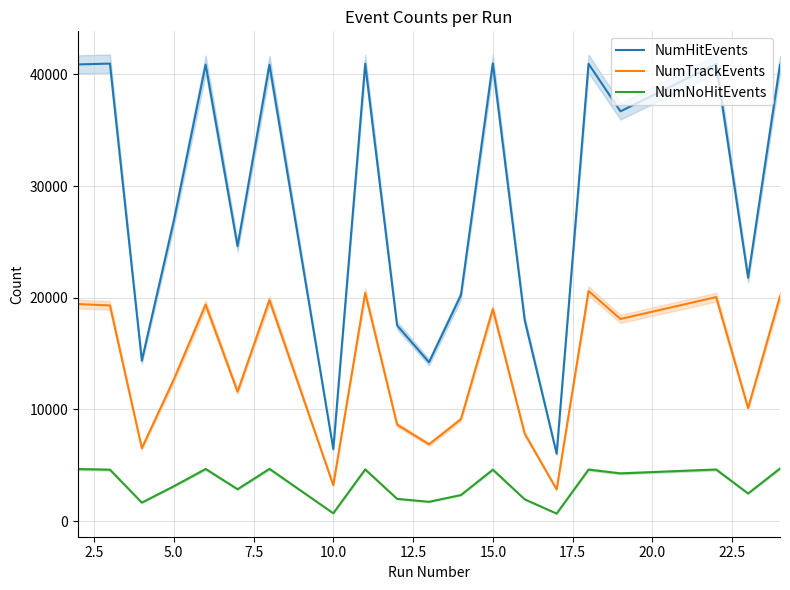

Does the chart have visible grid lines?

Yes